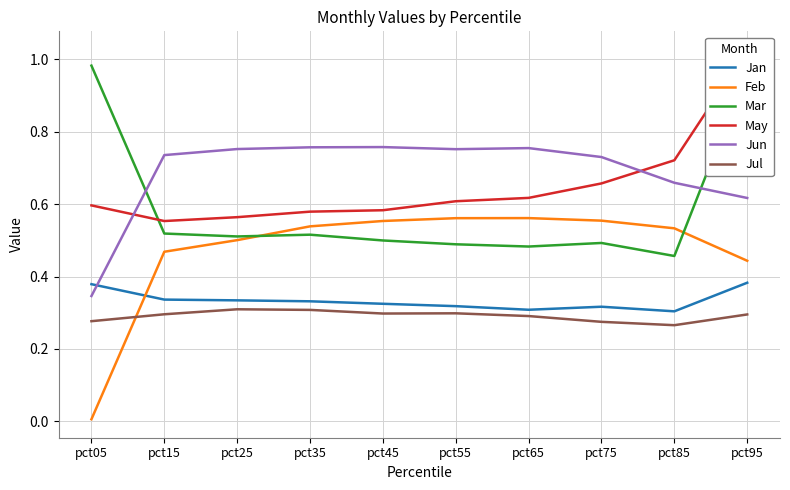

What are all the series names shown in the legend?

Jan, Feb, Mar, May, Jun, Jul